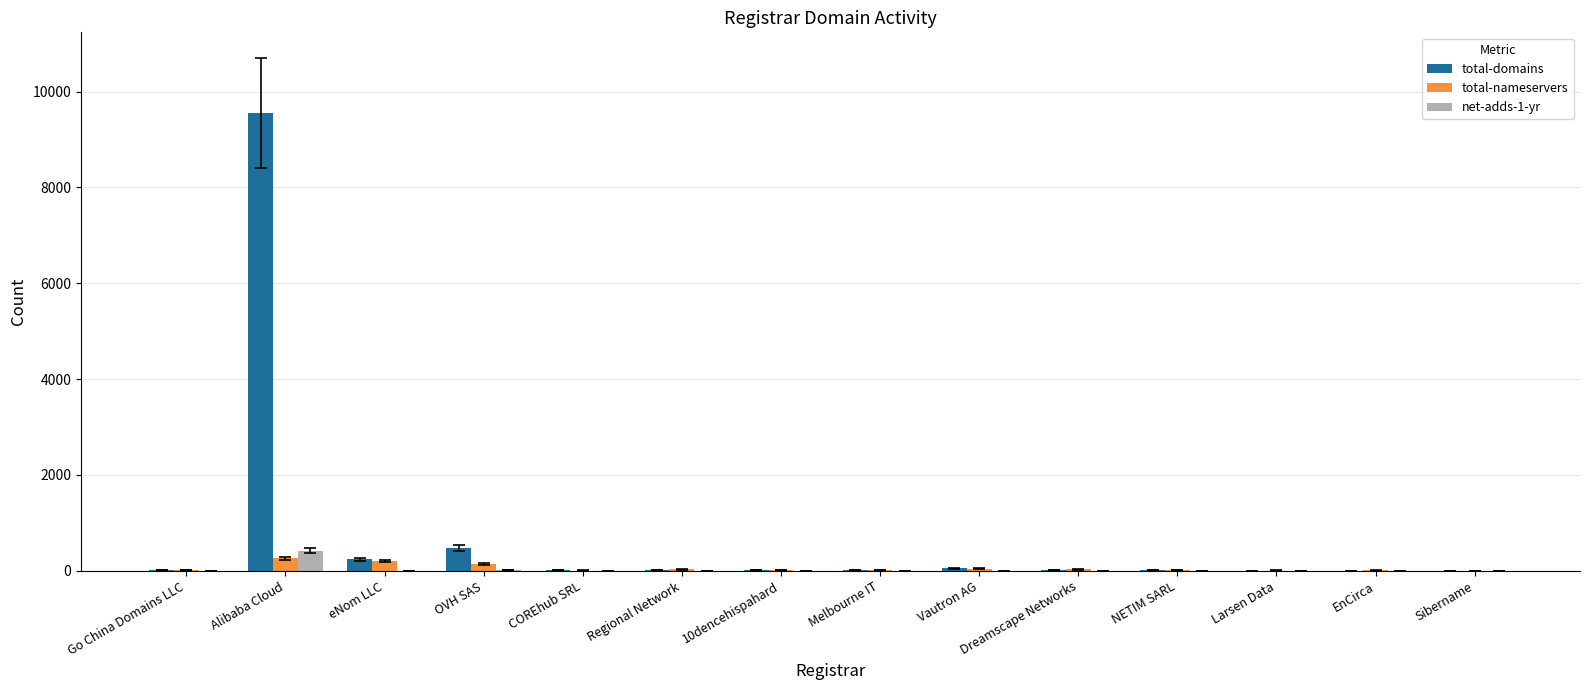

Are the bars horizontal?

No